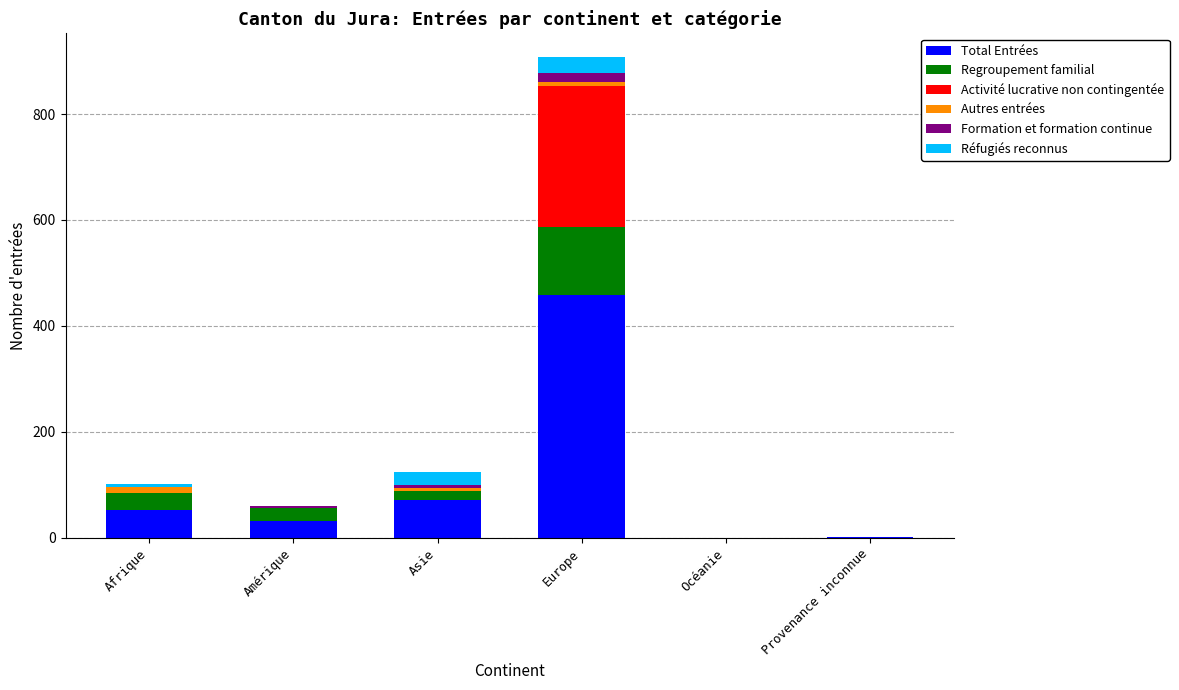

At which category is the sum across all series the highest?

Europe